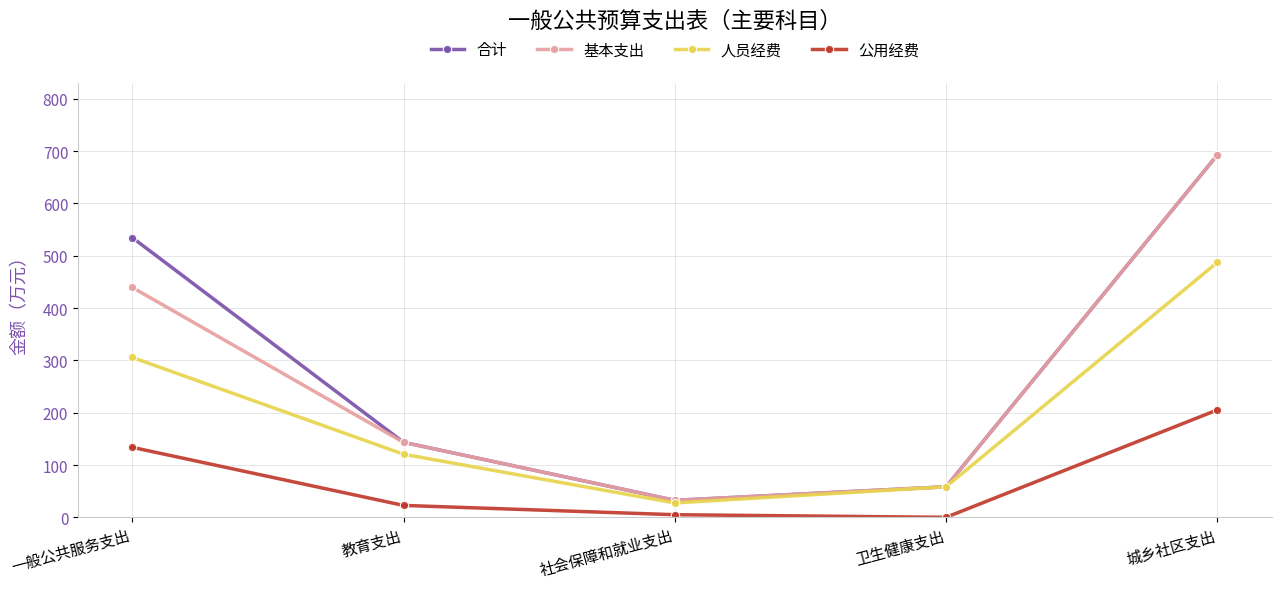

What is the total value across all series at 教育支出?

430.2